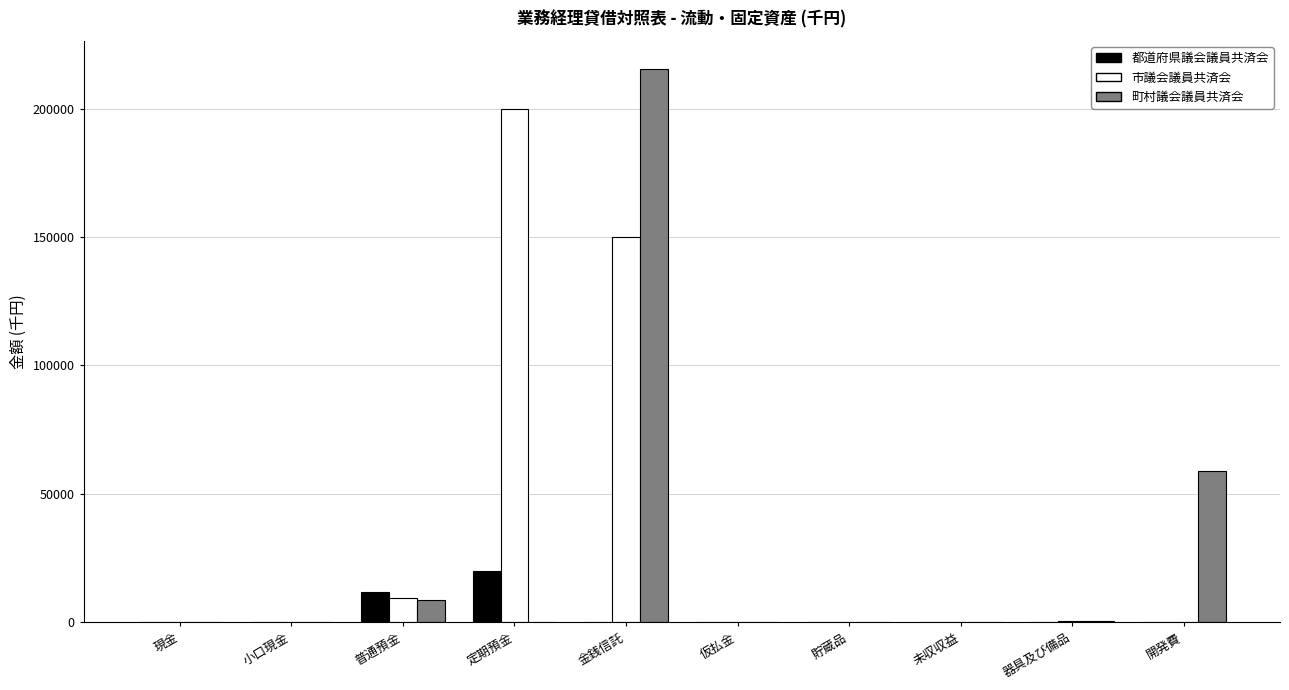

At which label does 都道府県議会議員共済会 reach its peak?

定期預金